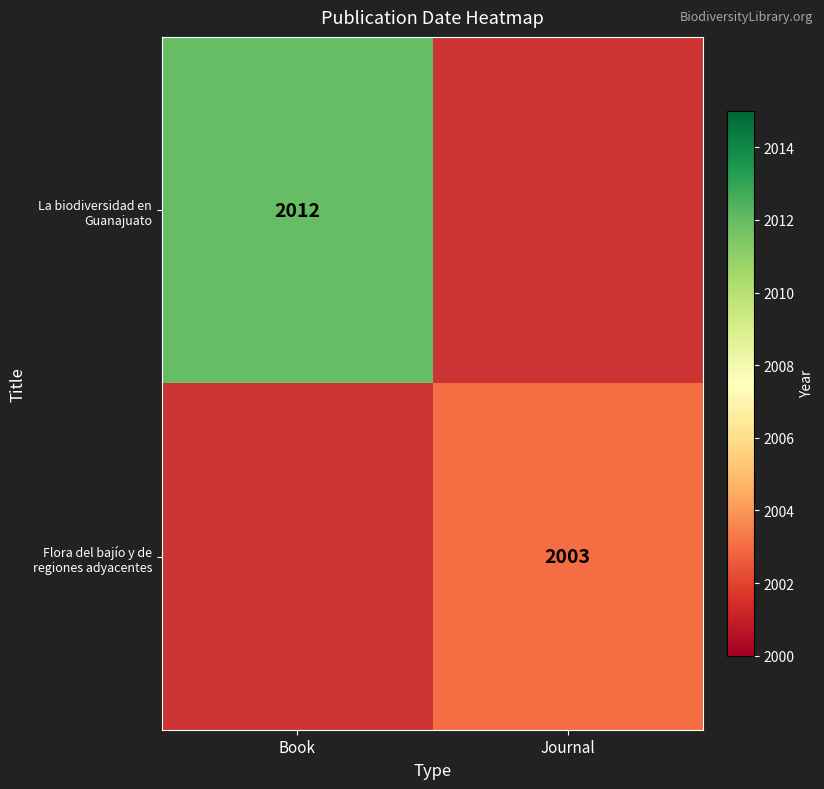

The value of Flora del bajío y de regiones adyacentes at Journal is 2003. True or false?

True